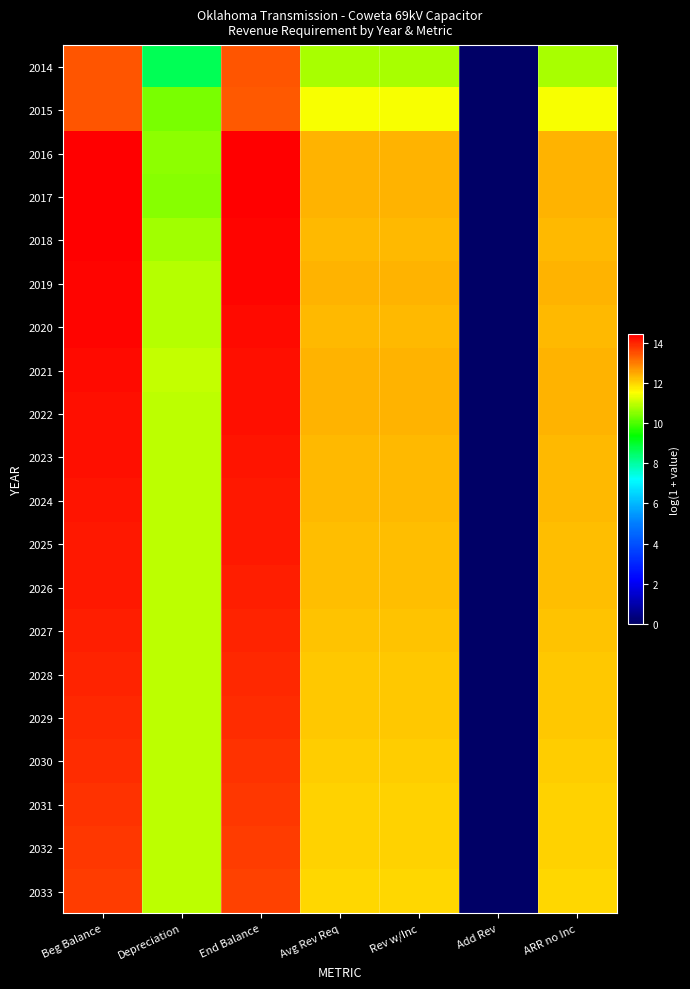

Which series changed the most between Beg Balance and ARR no Inc?

2014